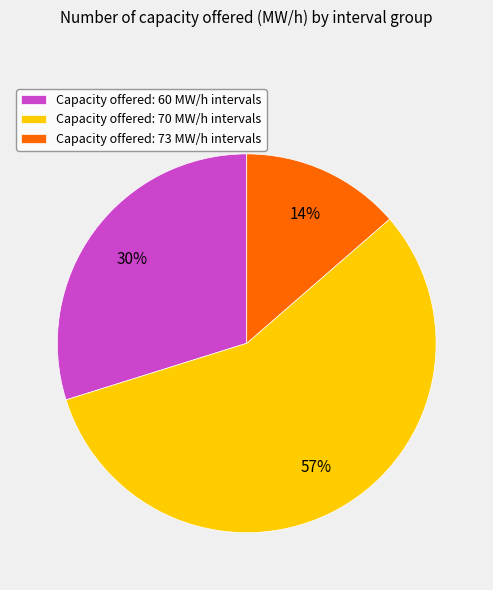

To the nearest percent, what is the difference between the largest and smallest slice percentages?

43%